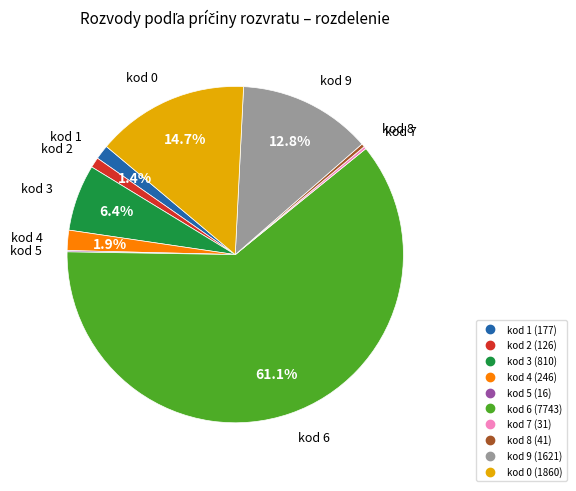

Is there any slice that represents more than half of the pie?

Yes